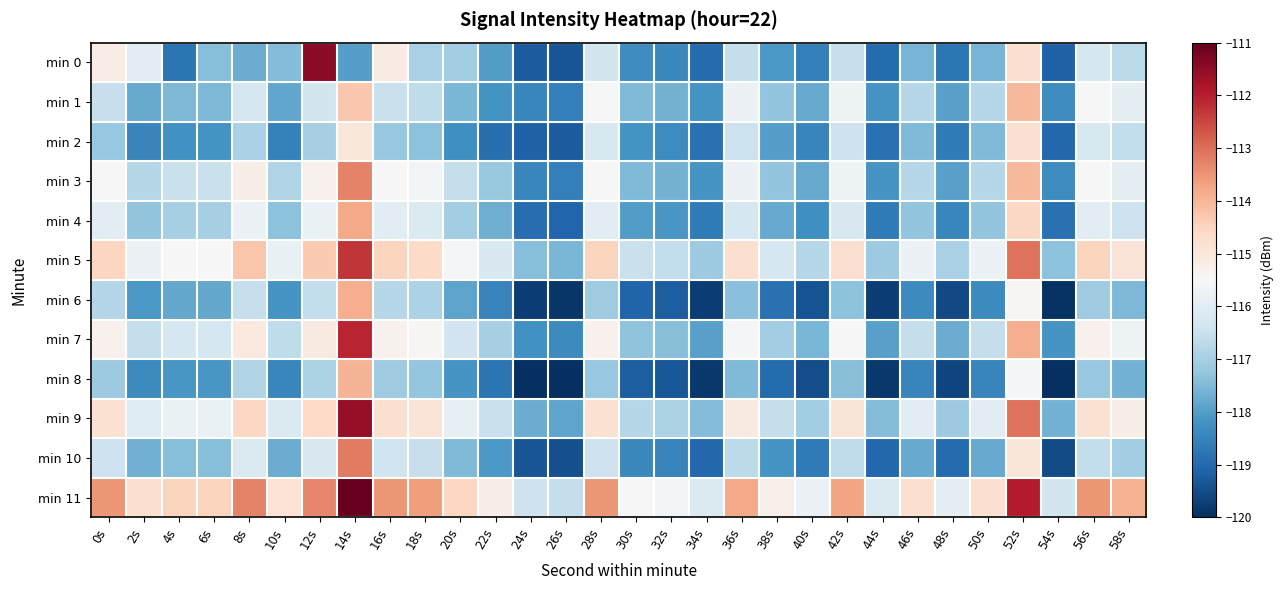

At which category is the sum across all series the highest?

14s